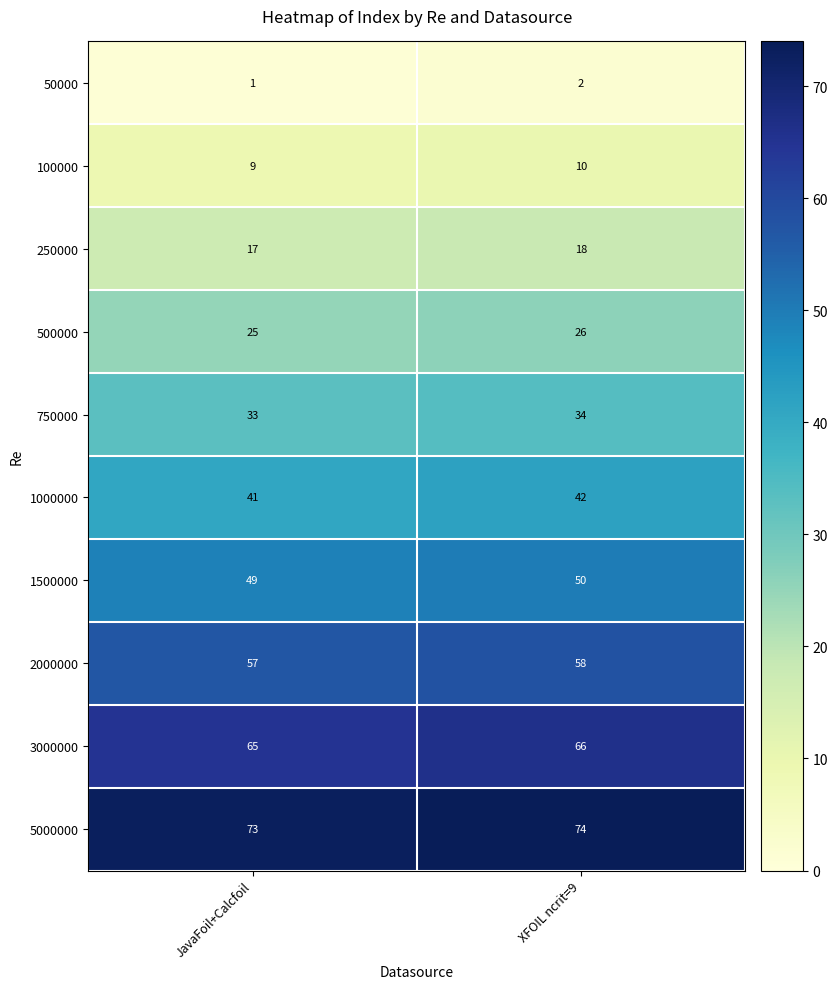

Which label corresponds to the largest value in the chart?

XFOIL ncrit=9